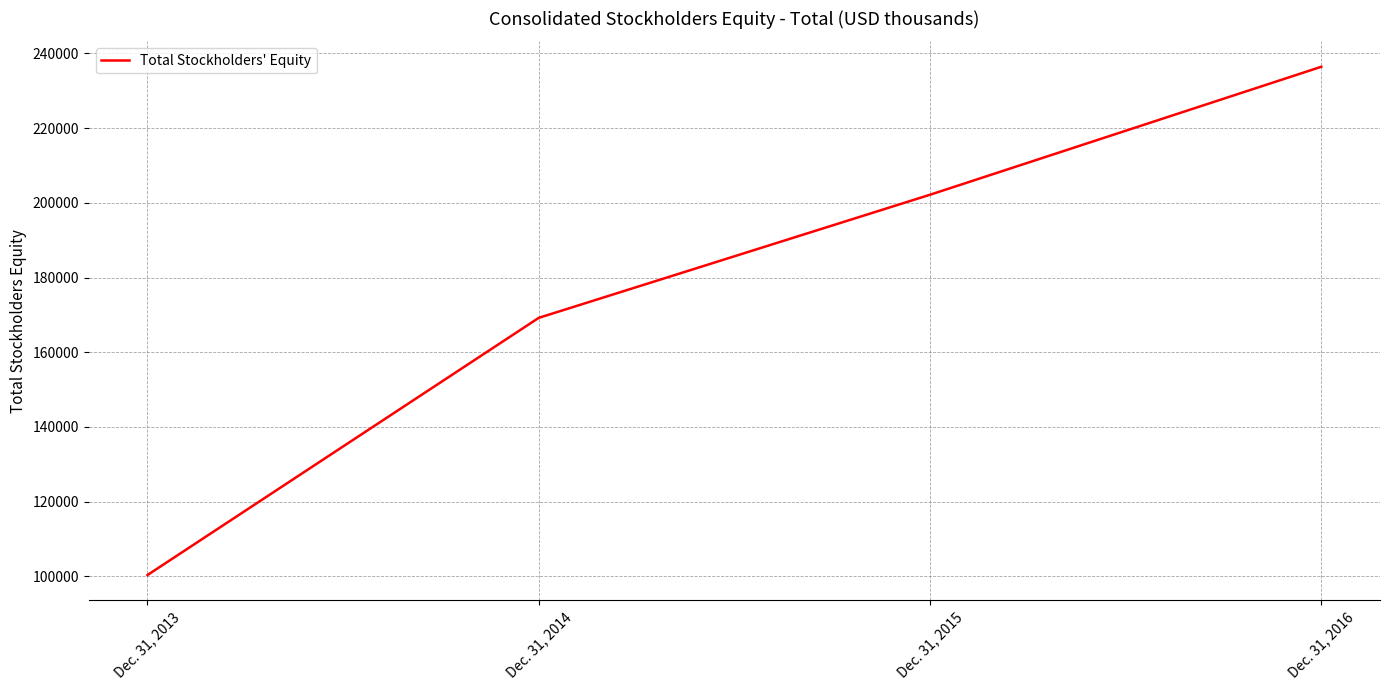

What is the difference between the maximum and minimum values?

136054